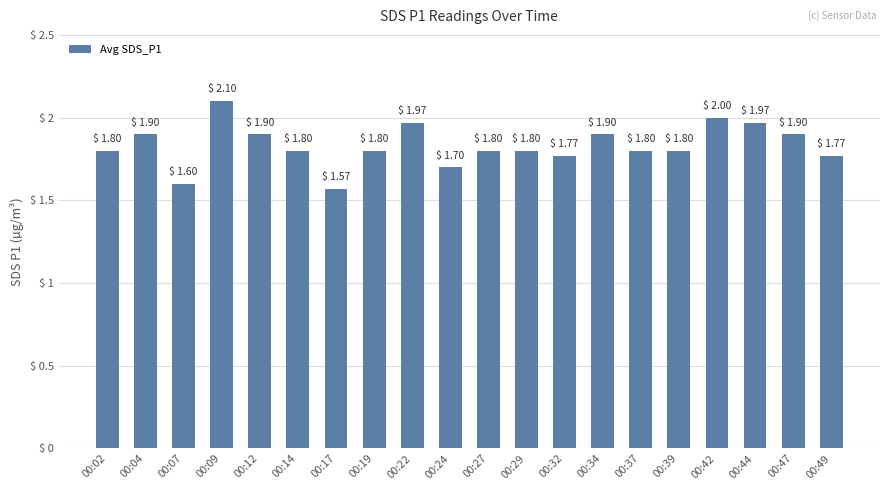

What is the value of the 18th bar from the left?

2.0